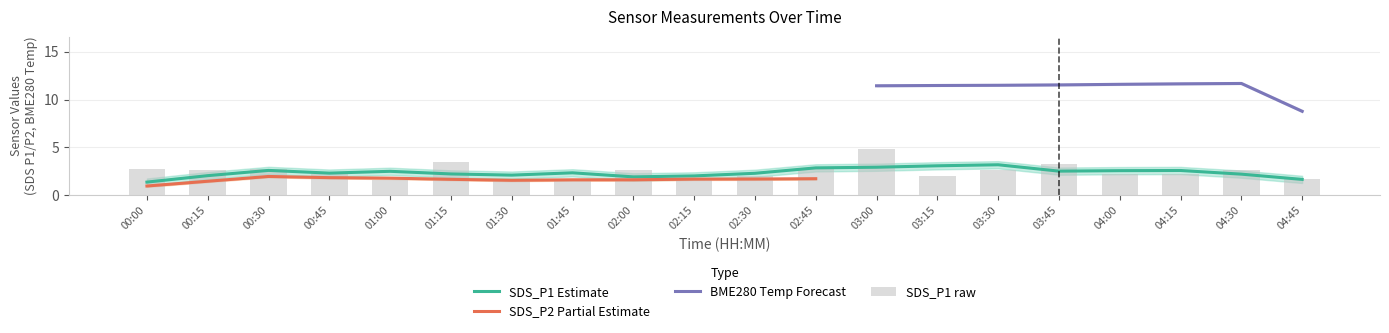

True or false: SDS_P1 Estimate has a value of 1.4 at 01:15.

False